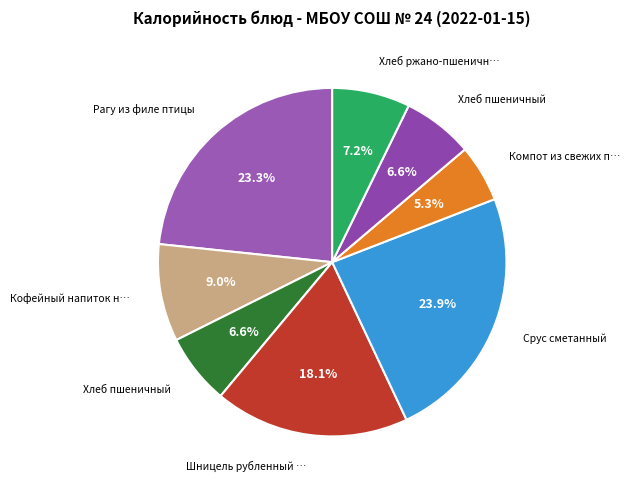

How many slices are in this pie chart?

8